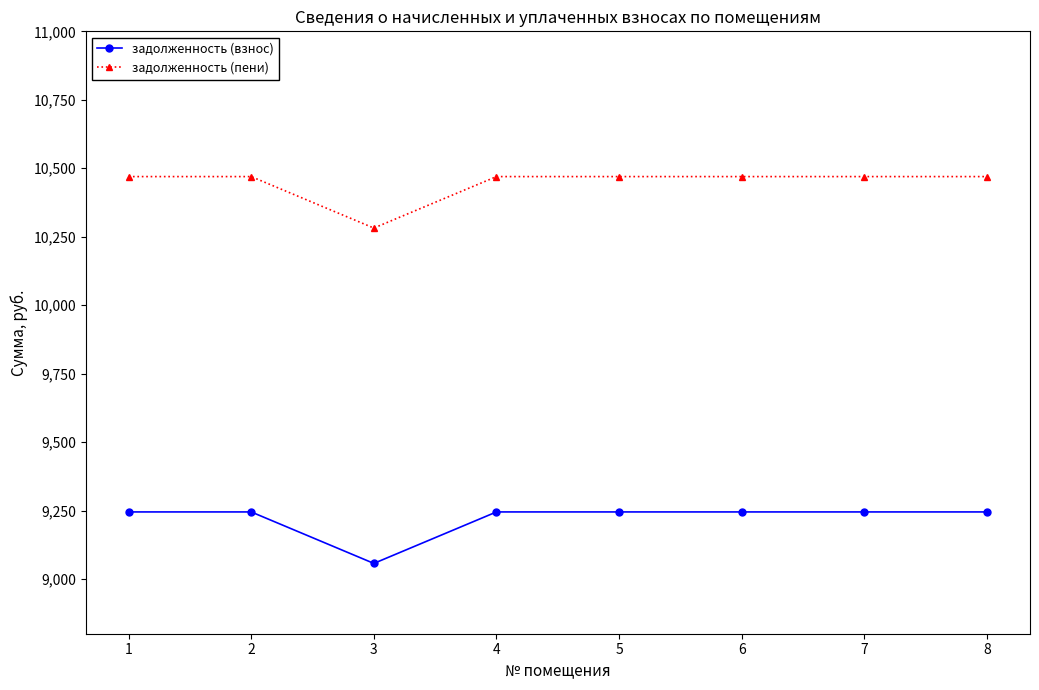

List the series in order of their peak value, lowest first.

задолженность (взнос), задолженность (пени)